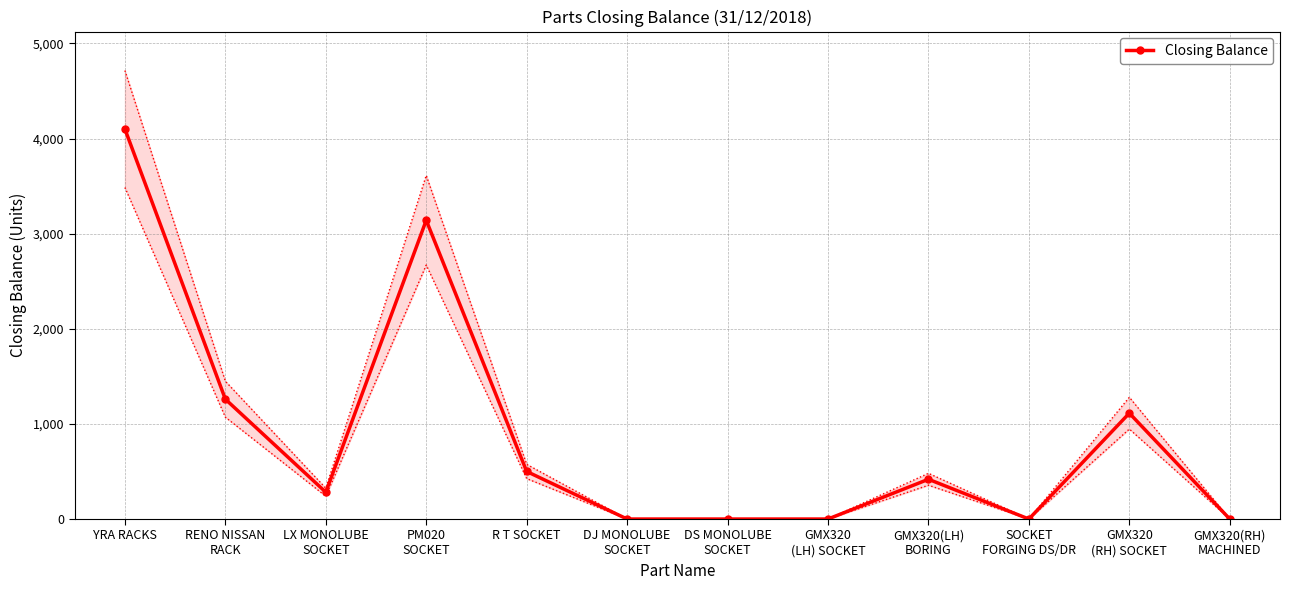

What position from the right is RENO NISSAN
RACK?

11